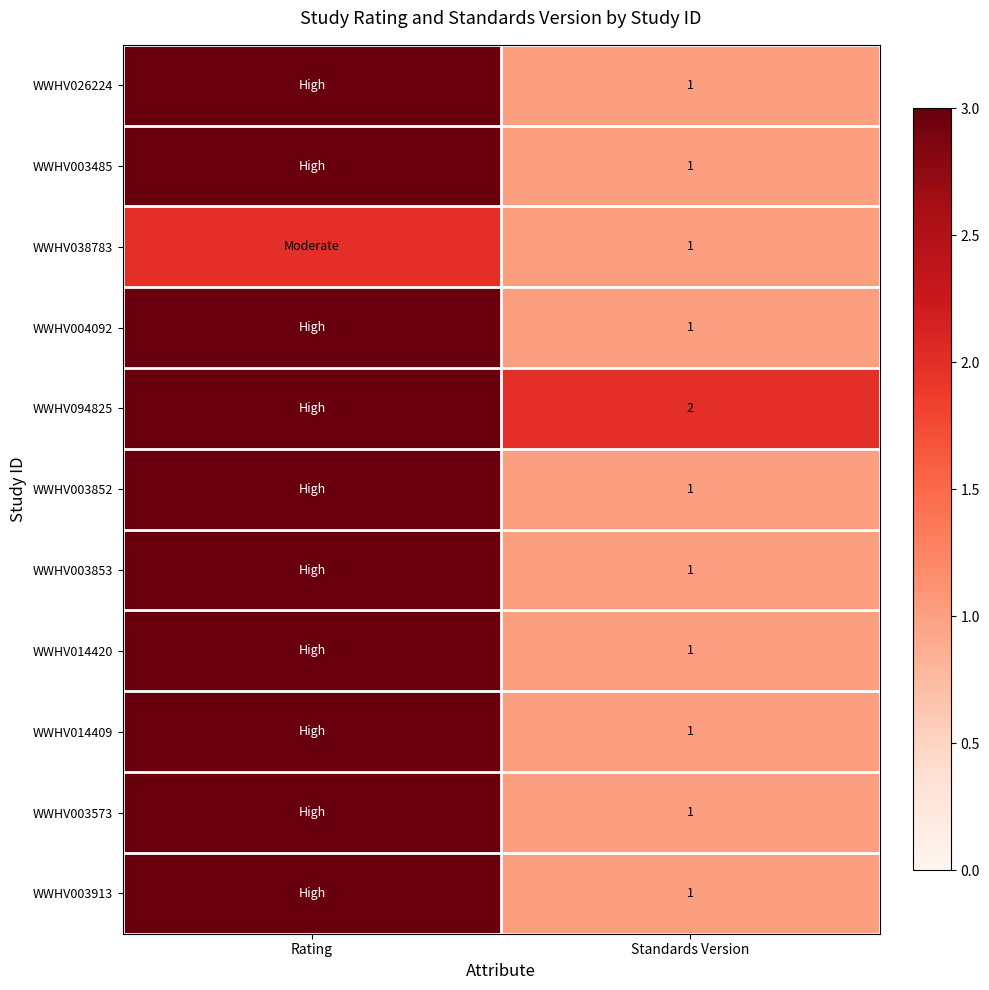

The WWHV038783 series shows 1 at Standards Version. True or false?

True